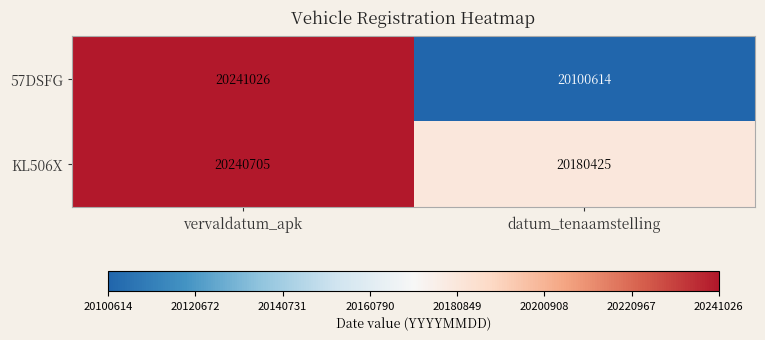

Which series changed the most between vervaldatum_apk and datum_tenaamstelling?

57DSFG